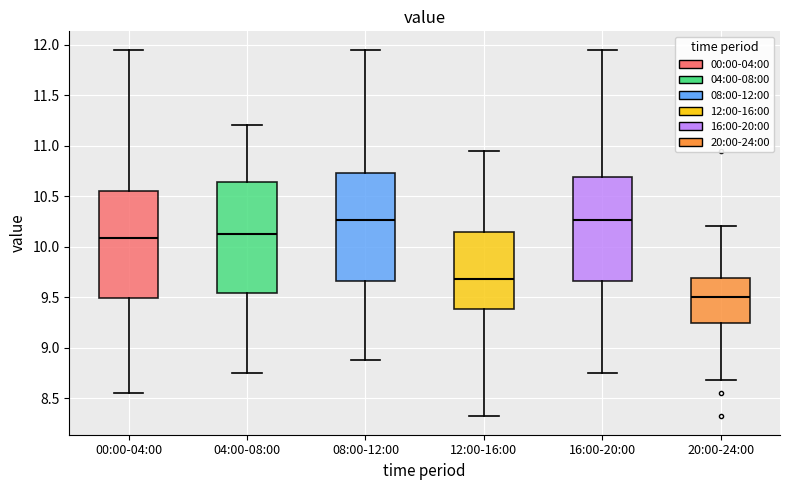

Reading left to right, read every box against the y-axis: the position of its median line, the range the box covers, and the ends of its whiskers. The values are not printed on the chart, so give them approximately, as read against the axis.

00:00-04:00: median 10.10, box 9.50 to 10.55, whiskers 8.55 to 11.95
04:00-08:00: median 10.15, box 9.55 to 10.65, whiskers 8.75 to 11.20
08:00-12:00: median 10.25, box 9.65 to 10.75, whiskers 8.90 to 11.95
12:00-16:00: median 9.70, box 9.40 to 10.15, whiskers 8.30 to 10.95
16:00-20:00: median 10.25, box 9.65 to 10.70, whiskers 8.75 to 11.95
20:00-24:00: median 9.50, box 9.25 to 9.70, whiskers 8.70 to 10.20